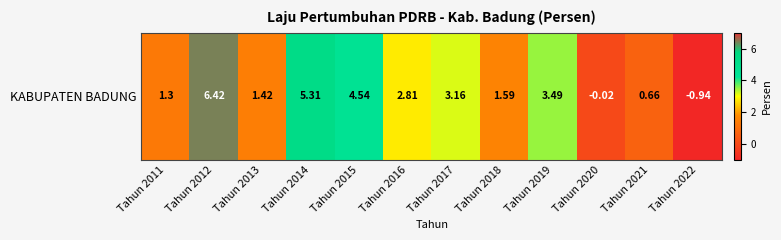

Reading right to left, list all the values displayed in this chart.

Tahun 2022=-0.9	Tahun 2021=0.7	Tahun 2020=-0.0	Tahun 2019=3.5	Tahun 2018=1.6	Tahun 2017=3.2	Tahun 2016=2.8	Tahun 2015=4.5	Tahun 2014=5.3	Tahun 2013=1.4	Tahun 2012=6.4	Tahun 2011=1.3